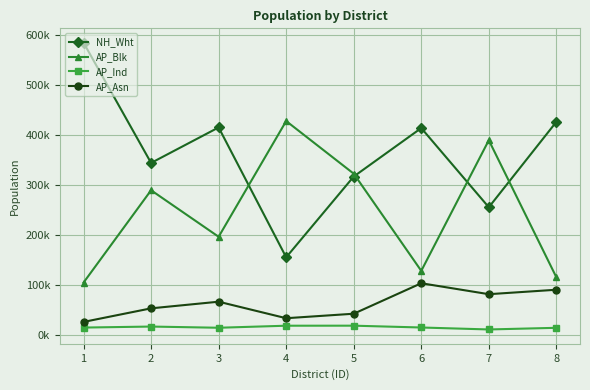

True or false: AP_Blk has a value of 128750 at 6.

True